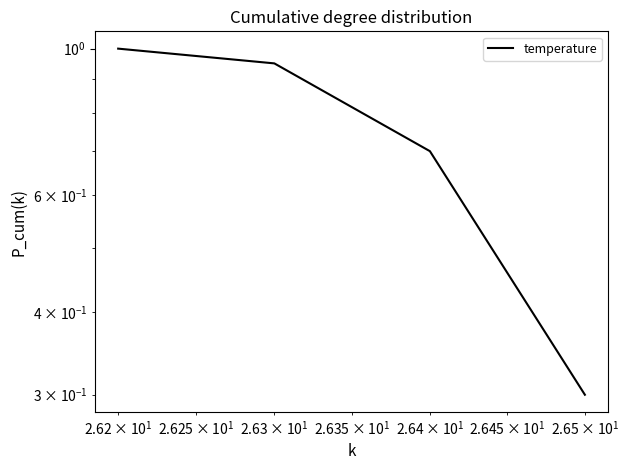

Does the chart display data point markers on the line(s)?

No